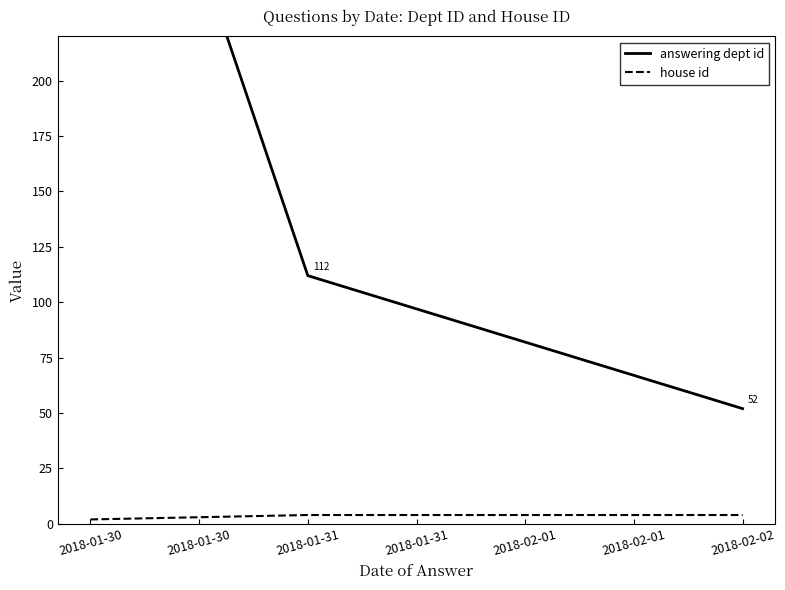

The house id series shows 4 at 2018-01-31. True or false?

True